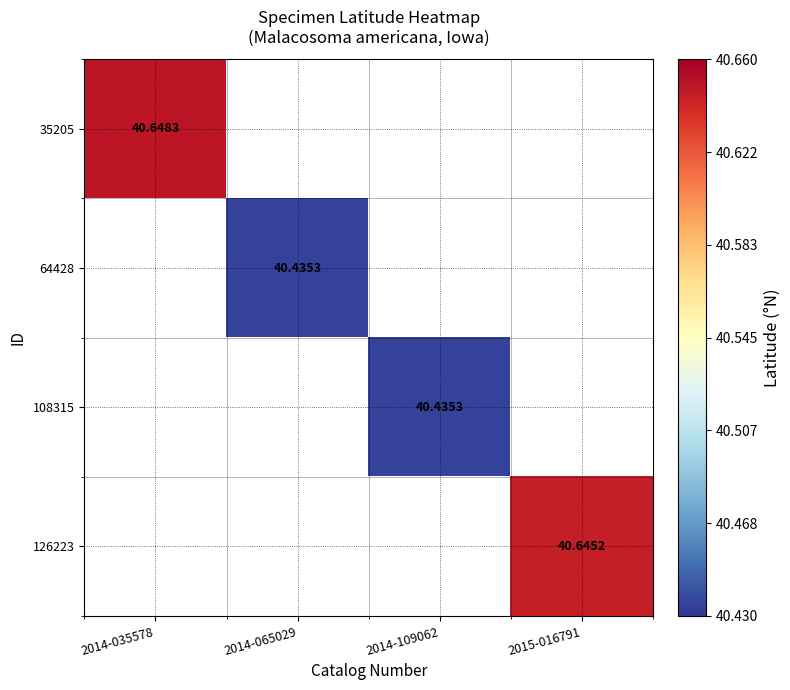

At how many categories does at least one series exceed 40?

4